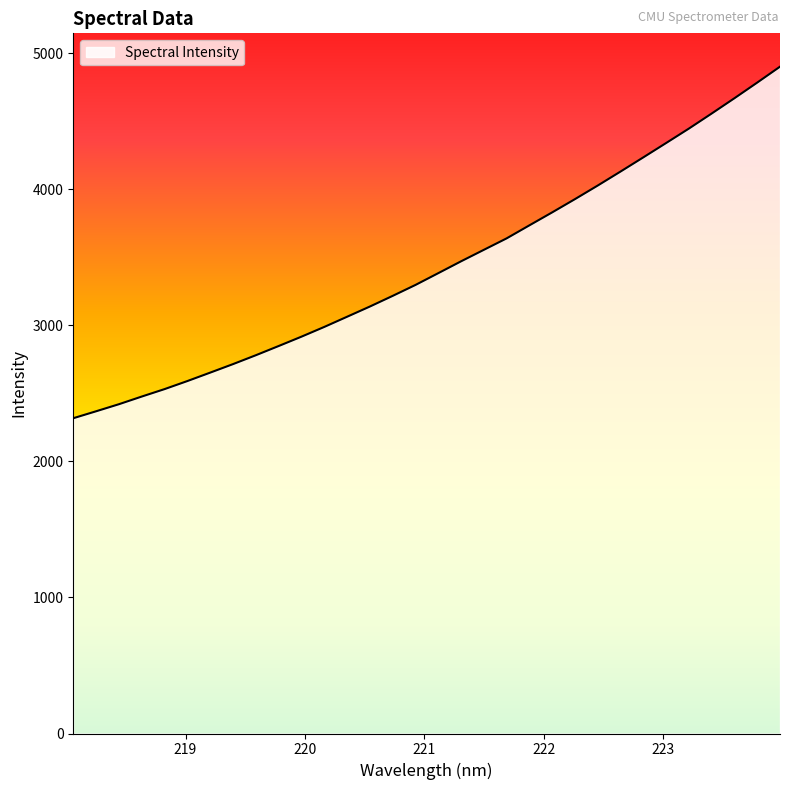

What is the smallest value displayed?

2317.9